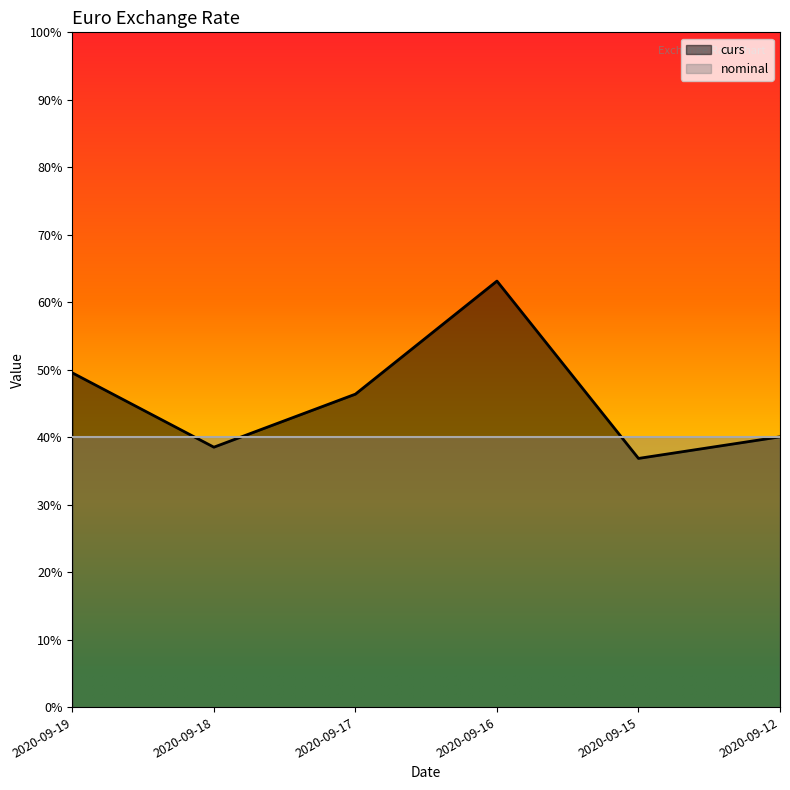

The chart shows a value of 46.4 at 2020-09-17. True or false?

True